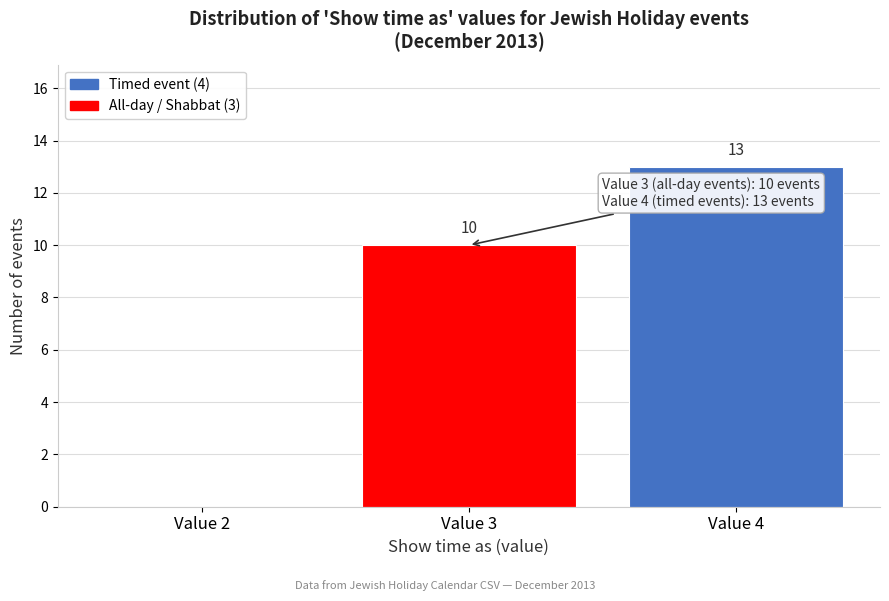

Which range on the x-axis has the tallest bar?

3.5 to 4.5